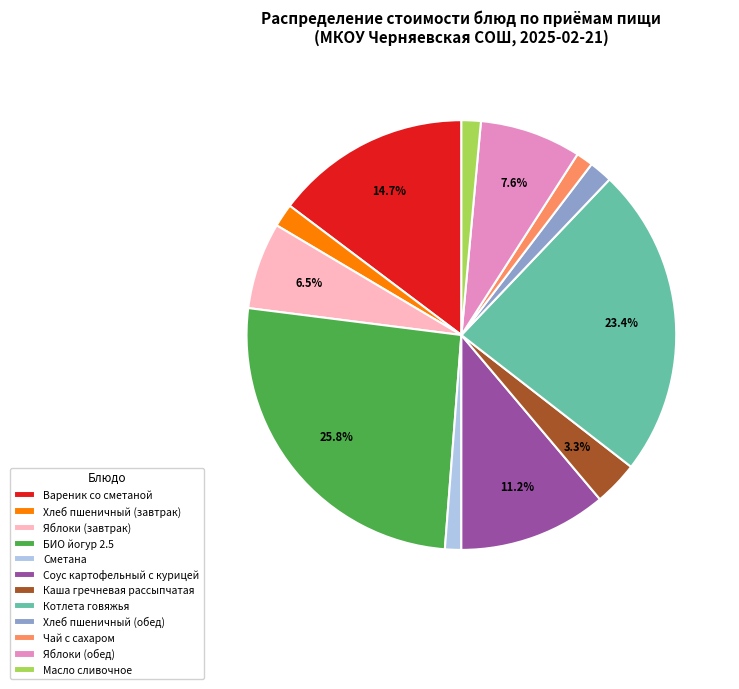

What is the total percentage of БИО йогур 2.5 and Котлета говяжья?

49.2%